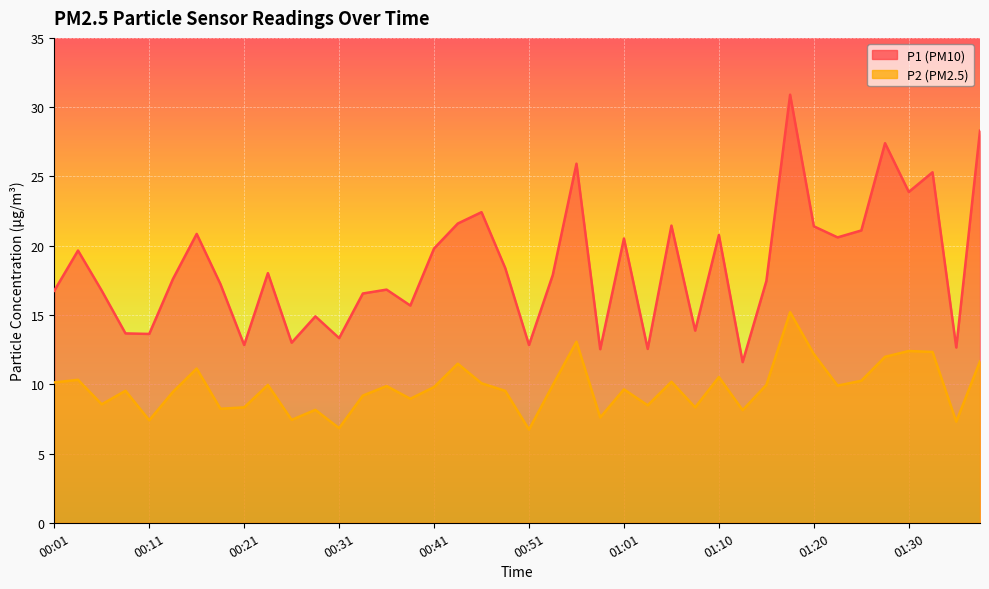

True or false: P2 and P1 intersect in this chart.

False